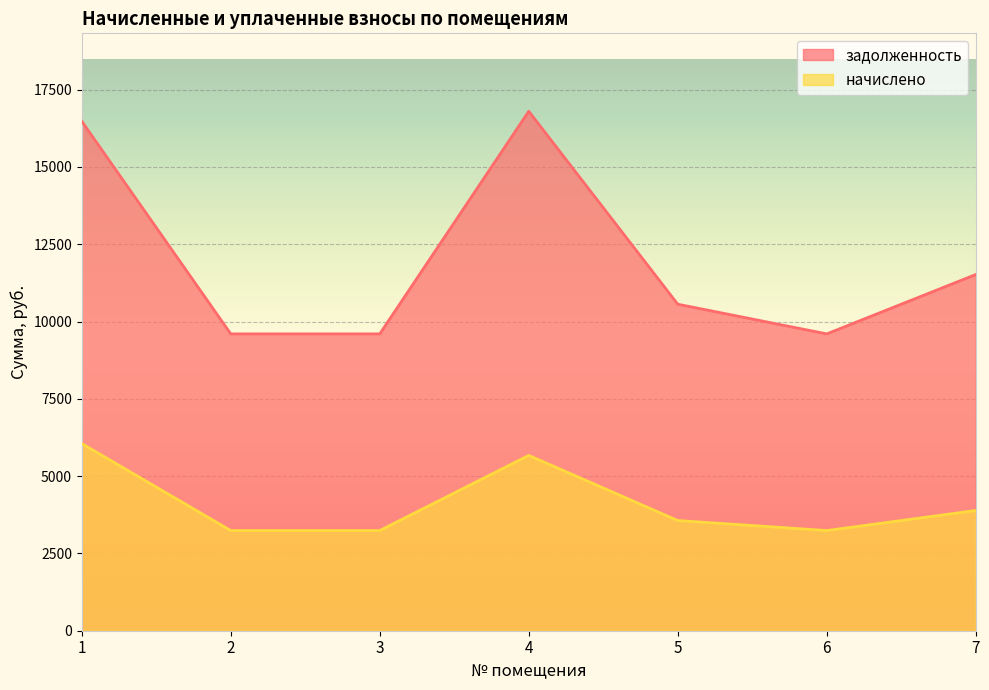

List the series in order of their overall mean, lowest first.

начислено, задолженность